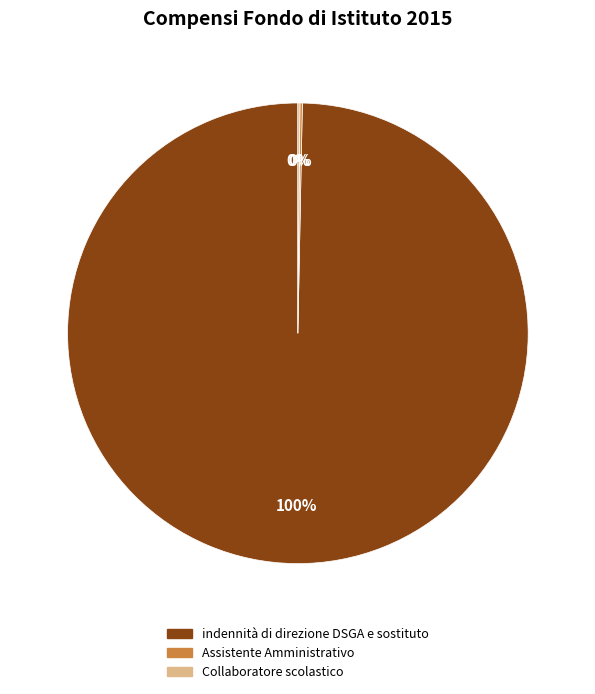

Does indennità di direzione DSGA e sostituto represent more than half of the total?

Yes